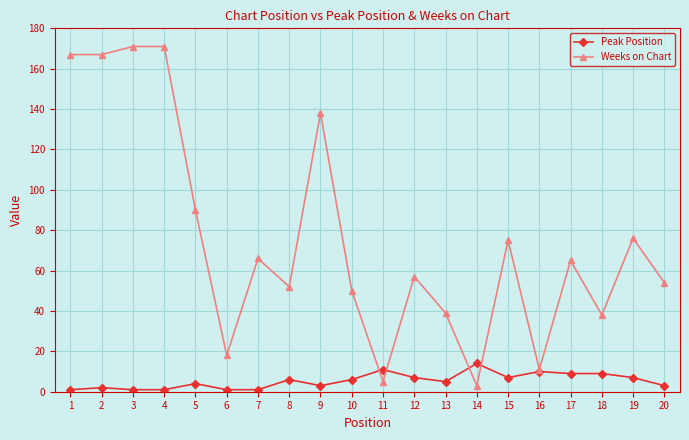

What is the highest value of the Weeks on Chart series?

171